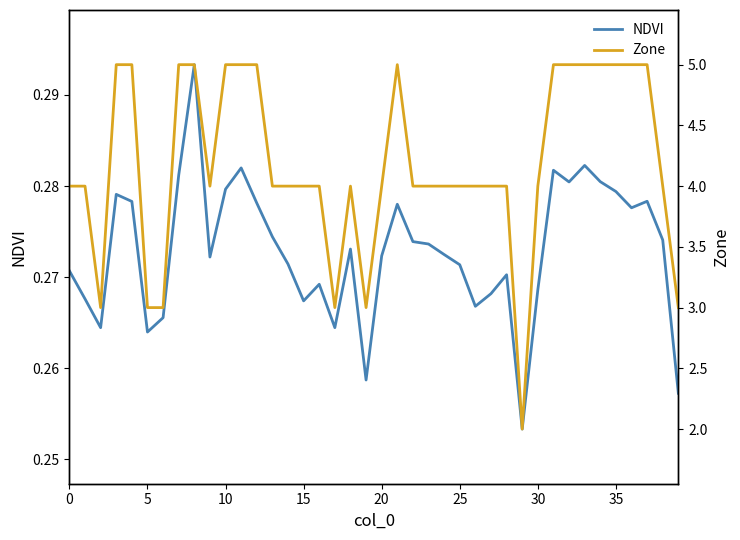

What are all the series names shown in the legend?

NDVI, Zone